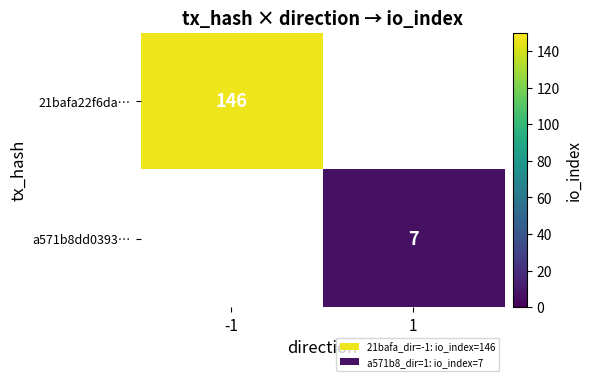

Count the number of data series in this chart.

2